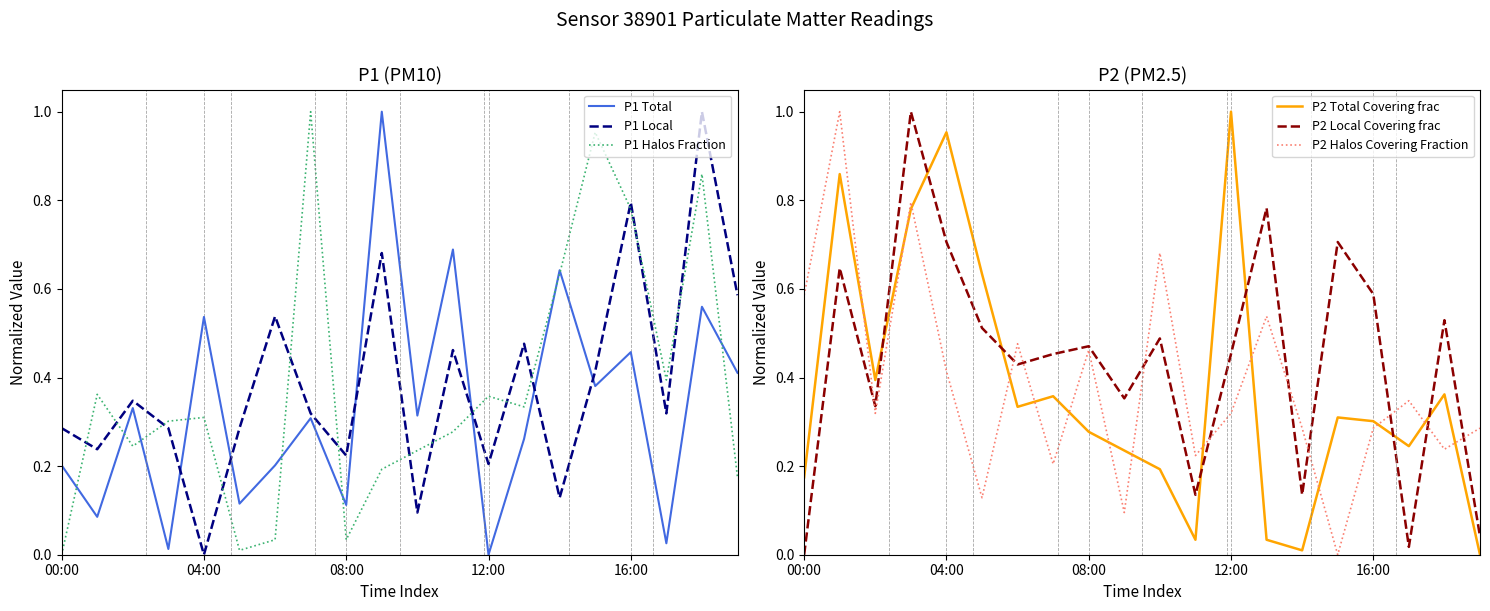

Which category has the lowest value in the P1 Local series?

04:00